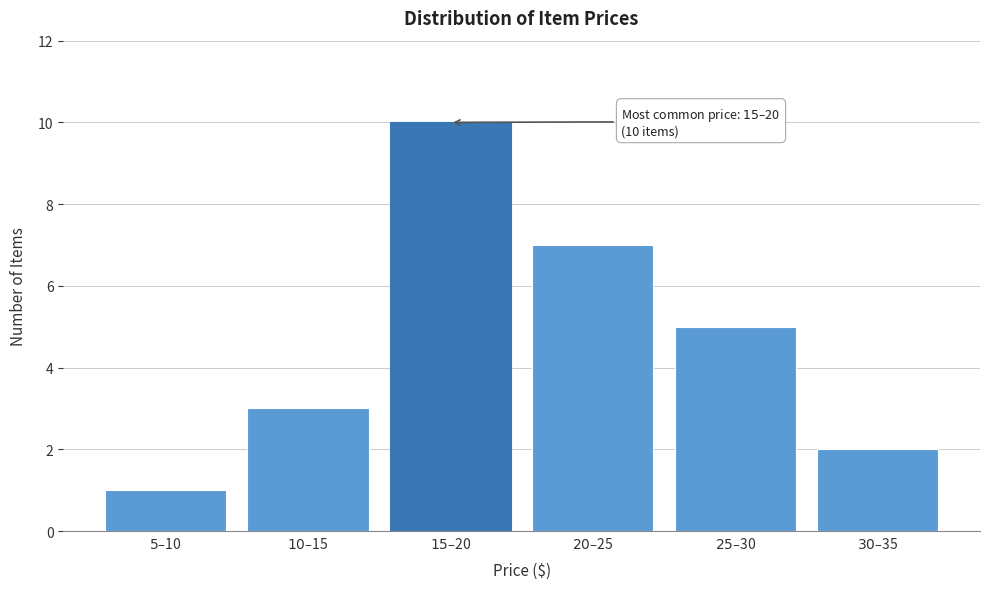

Reading left to right, what are all the values shown in this chart?

1	3	10	7	5	2